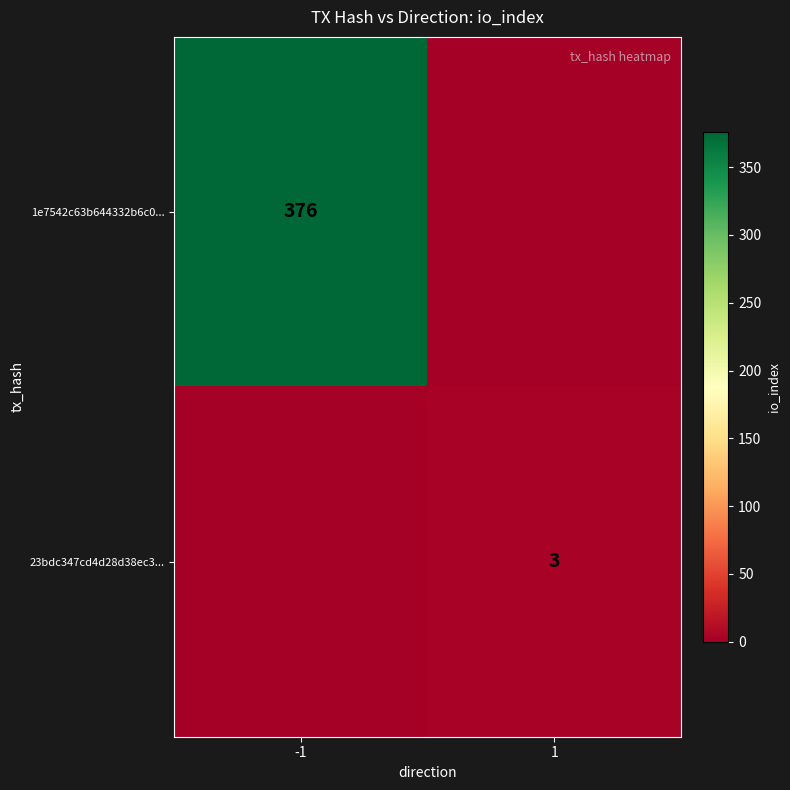

The 1e7542c63b644332b6c0... series shows 495 at -1. True or false?

False